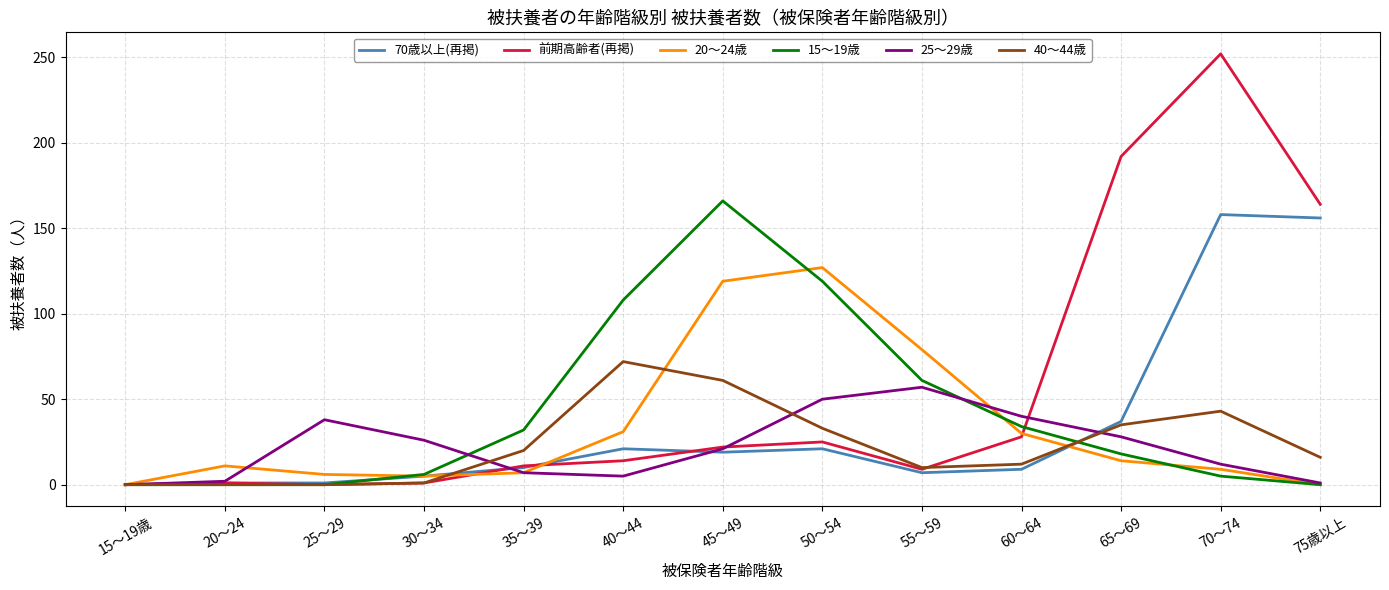

Is it true that 15～19歳 equals 65 at 50～54?

False